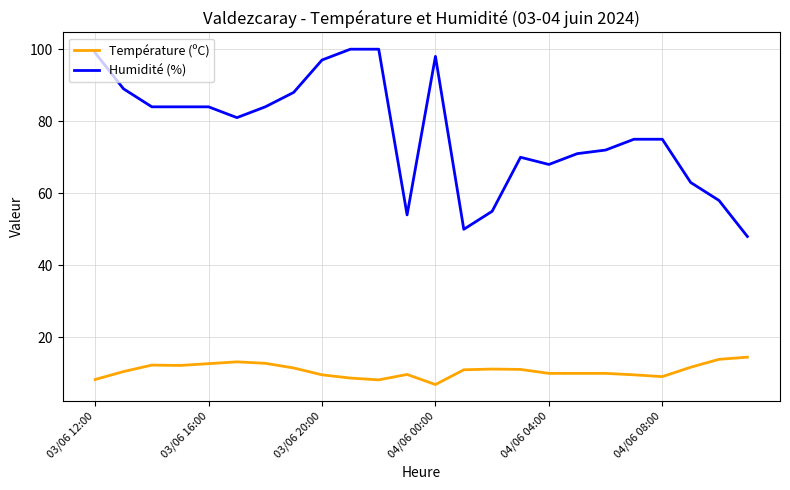

What is the sum of all Température (ºC) values?

258.7